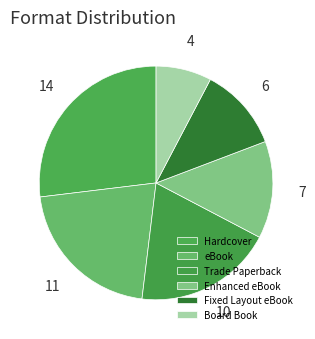

True or false: Hardcover accounts for 27% of the total.

True